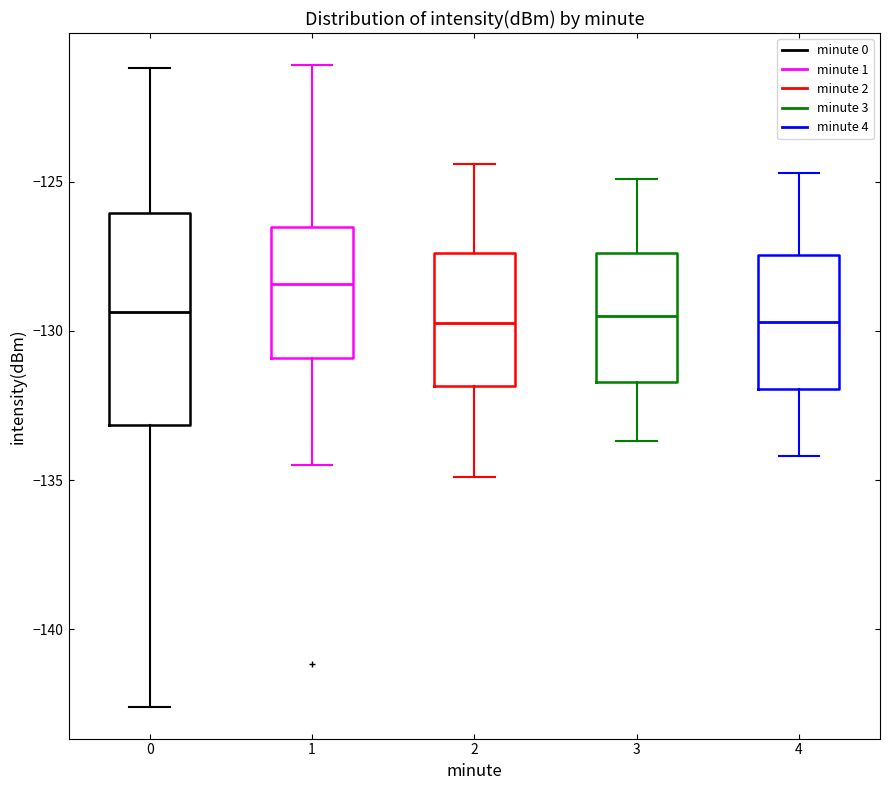

Which box is the tallest, from its lower edge to its upper edge?

0